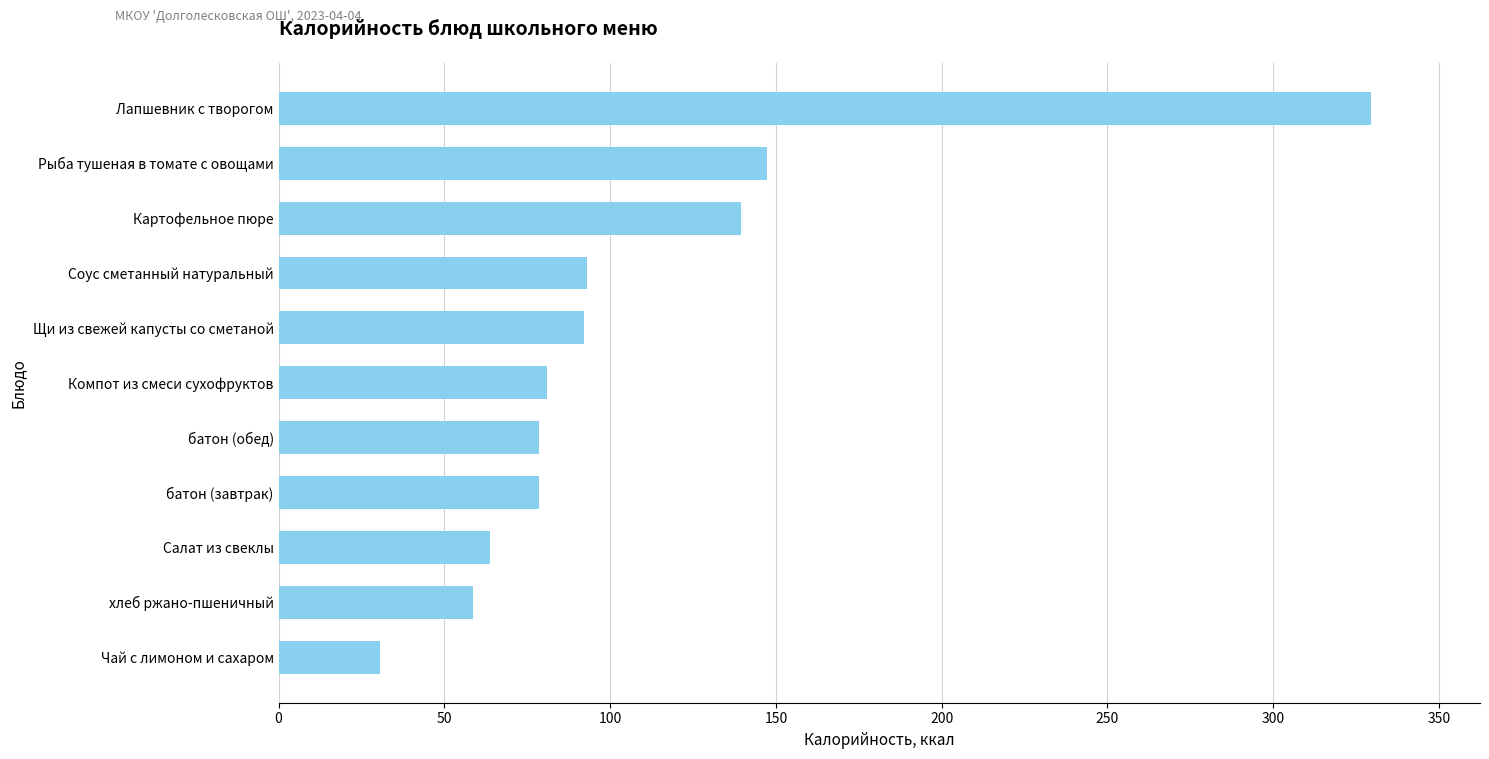

The value at Чай с лимоном и сахаром is 30.7. True or false?

True